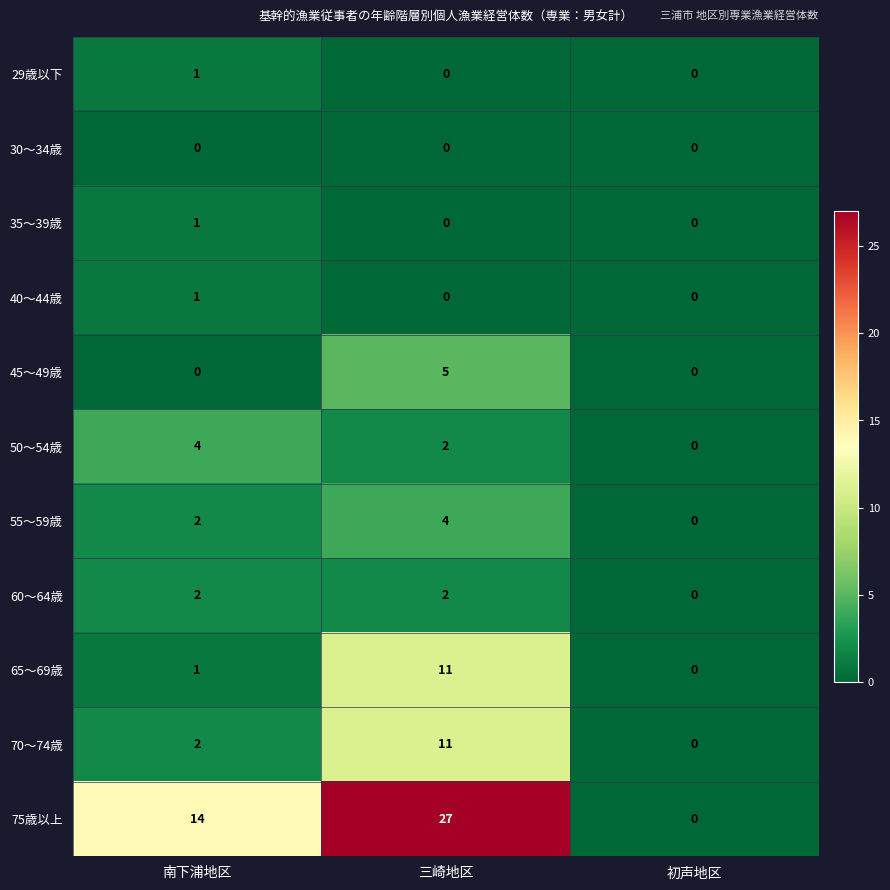

Which series has the widest spread of values?

75歳以上